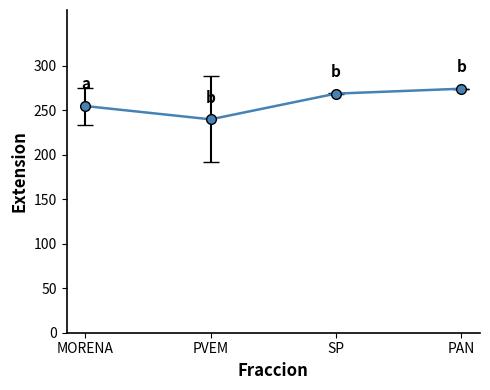

List the labels in order of value, largest first.

PAN, SP, MORENA, PVEM